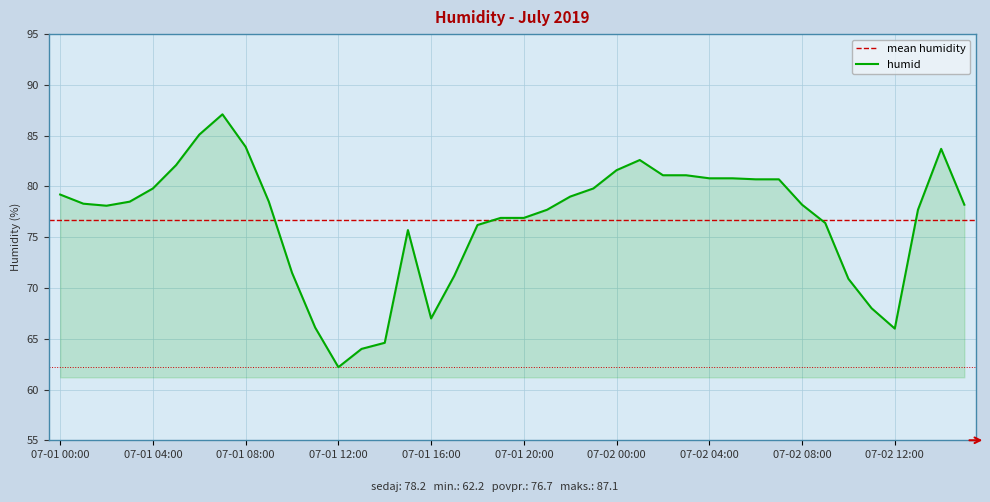

Reading left to right, extract all data points from this chart.

07-01 00:00=79.2	07-01 01:00=78.3	07-01 02:00=78.1	07-01 03:00=78.5	07-01 04:00=79.8	07-01 05:00=82.1	07-01 06:00=85.1	07-01 07:00=87.1	07-01 08:00=83.9	07-01 09:00=78.5	07-01 10:00=71.5	07-01 11:00=66.1	07-01 12:00=62.2	07-01 13:00=64.0	07-01 14:00=64.6	07-01 15:00=75.7	07-01 16:00=67.0	07-01 17:00=71.2	07-01 18:00=76.2	07-01 19:00=76.9	07-01 20:00=76.9	07-01 21:00=77.7	07-01 22:00=79.0	07-01 23:00=79.8	07-02 00:00=81.6	07-02 01:00=82.6	07-02 02:00=81.1	07-02 03:00=81.1	07-02 04:00=80.8	07-02 05:00=80.8	07-02 06:00=80.7	07-02 07:00=80.7	07-02 08:00=78.2	07-02 09:00=76.4	07-02 10:00=70.9	07-02 11:00=68.0	07-02 12:00=66.0	07-02 13:00=77.7	07-02 14:00=83.7	07-02 15:00=78.2